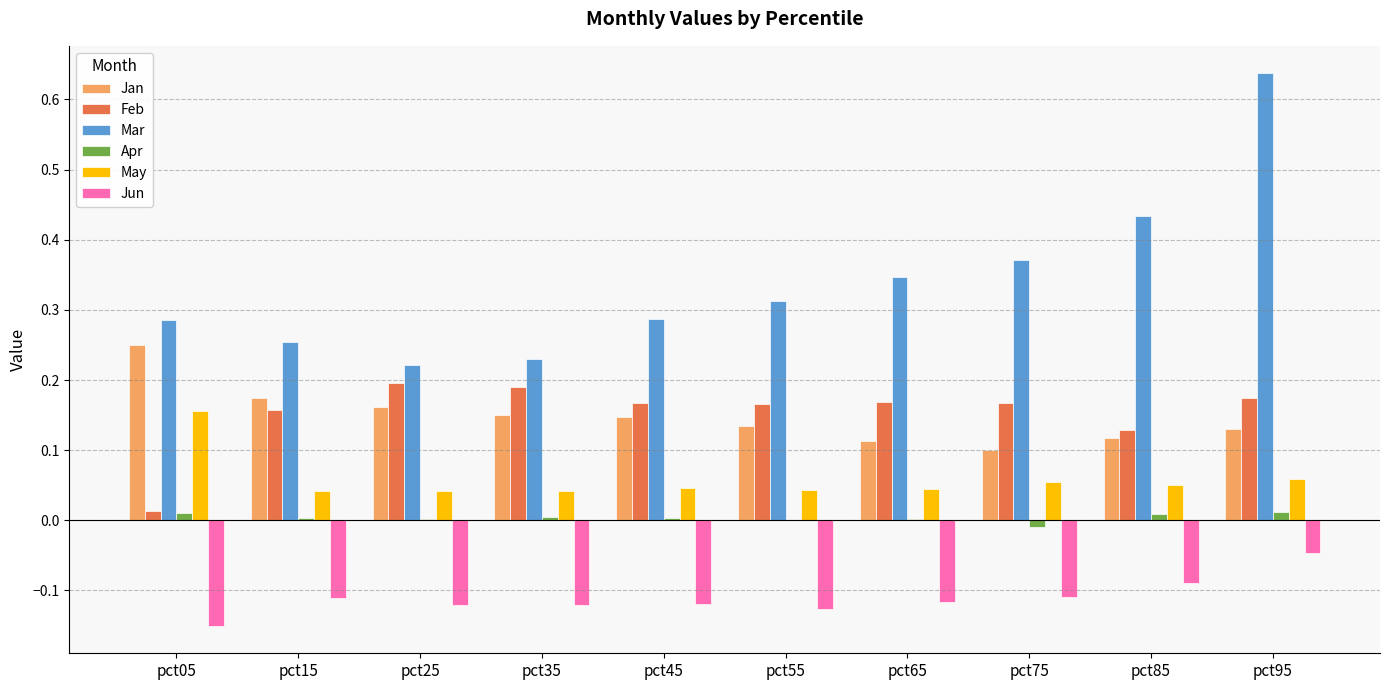

What is the sum of all Jan values?

1.5